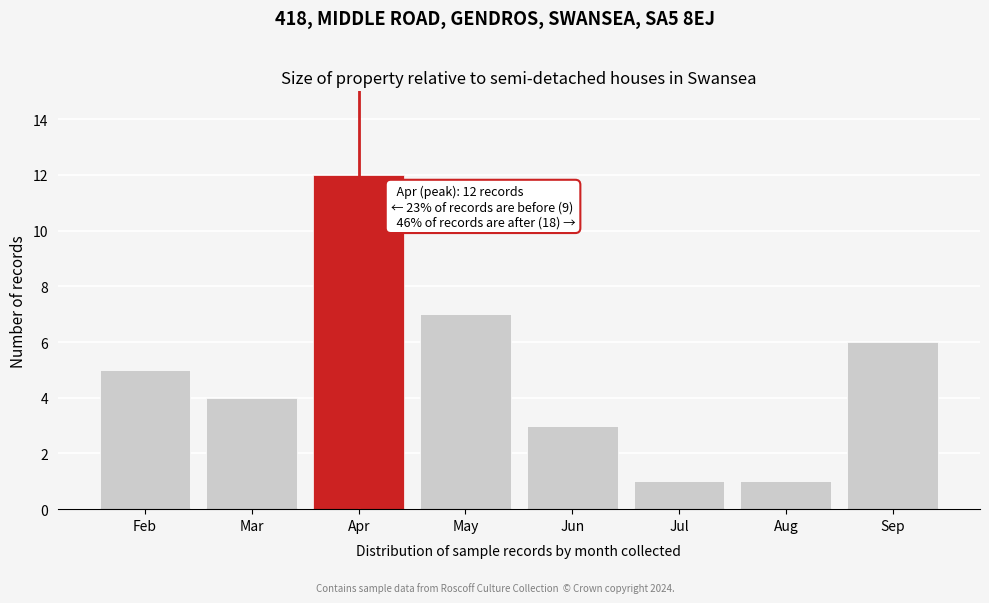

Reading left to right, extract all data points from this chart.

5	4	12	7	3	1	1	6